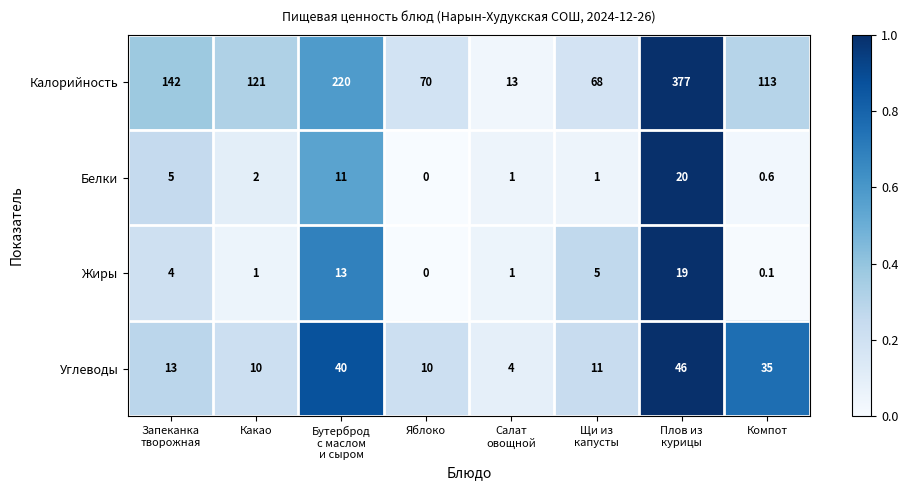

Which series has the widest spread of values?

Калорийность